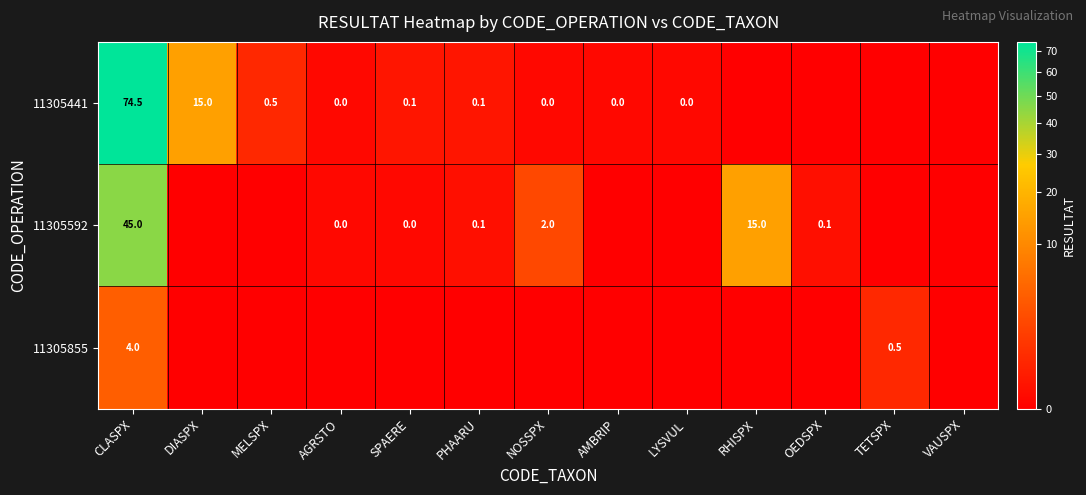

The value of 11305592 at RHISPX is 23.6. True or false?

False